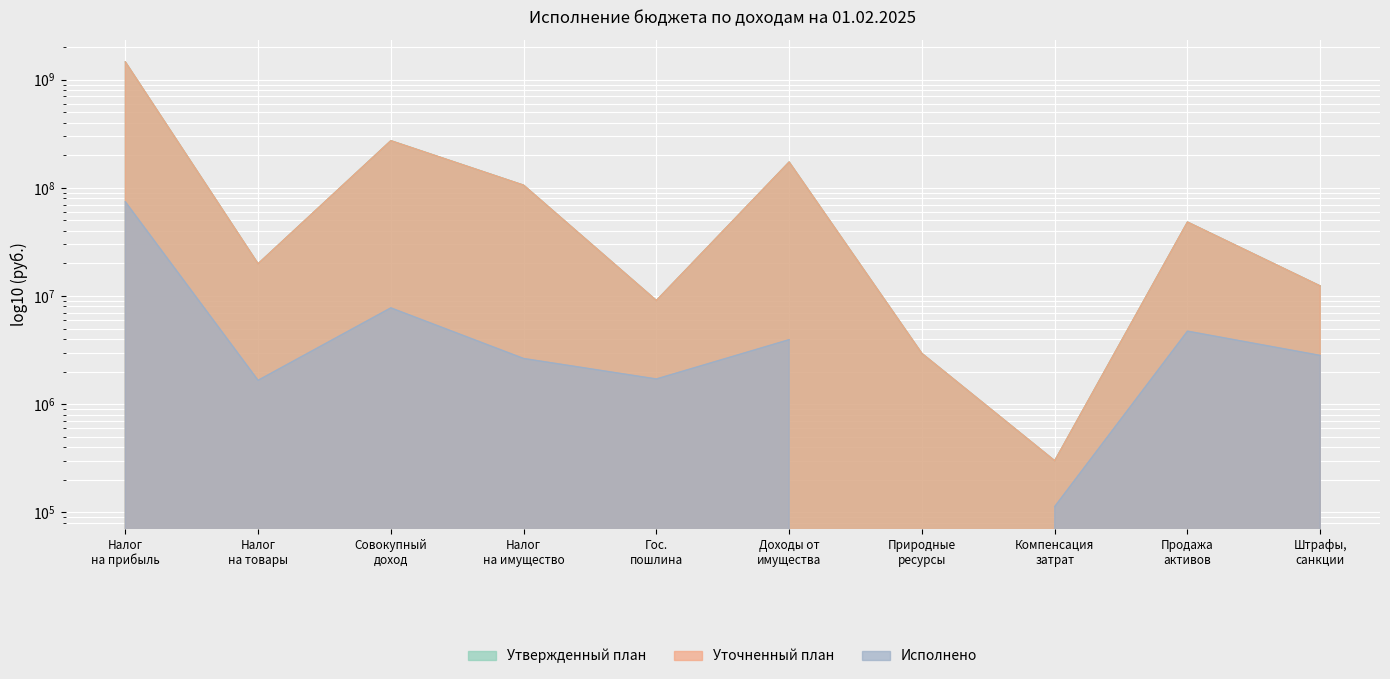

True or false: Уточненный план and Утвержденный план cross at least once.

False